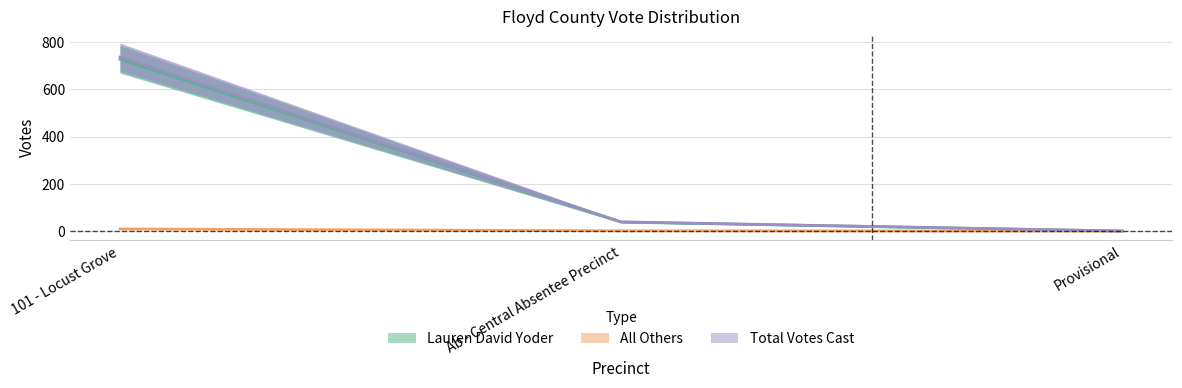

What position from the left is Ab - Central Absentee Precinct?

2